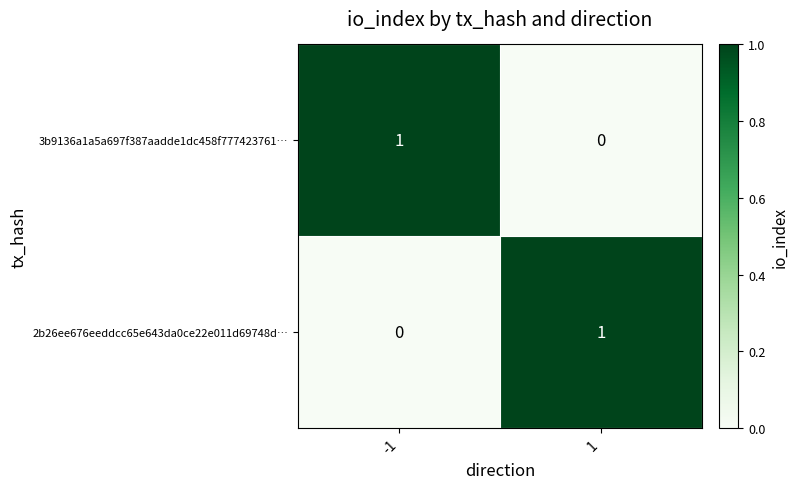

Rank the categories by 3b9136a1a5a697f387aadde1dc458f777423761… value from lowest to highest.

1, -1